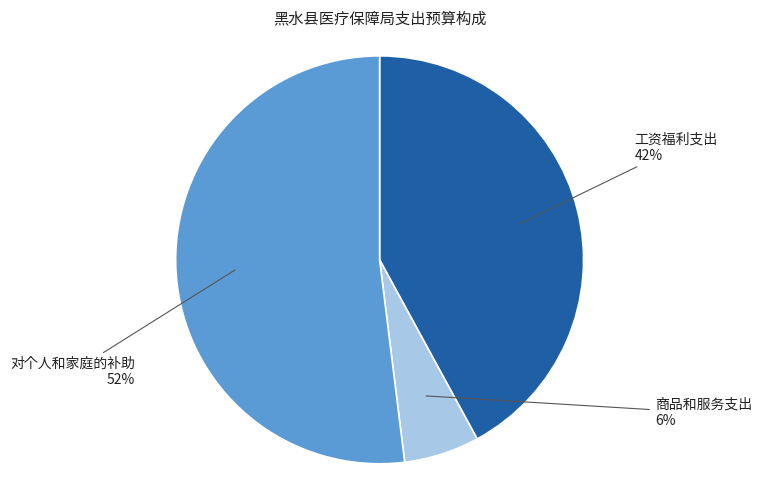

Which slice is the largest?

对个人和家庭的补助